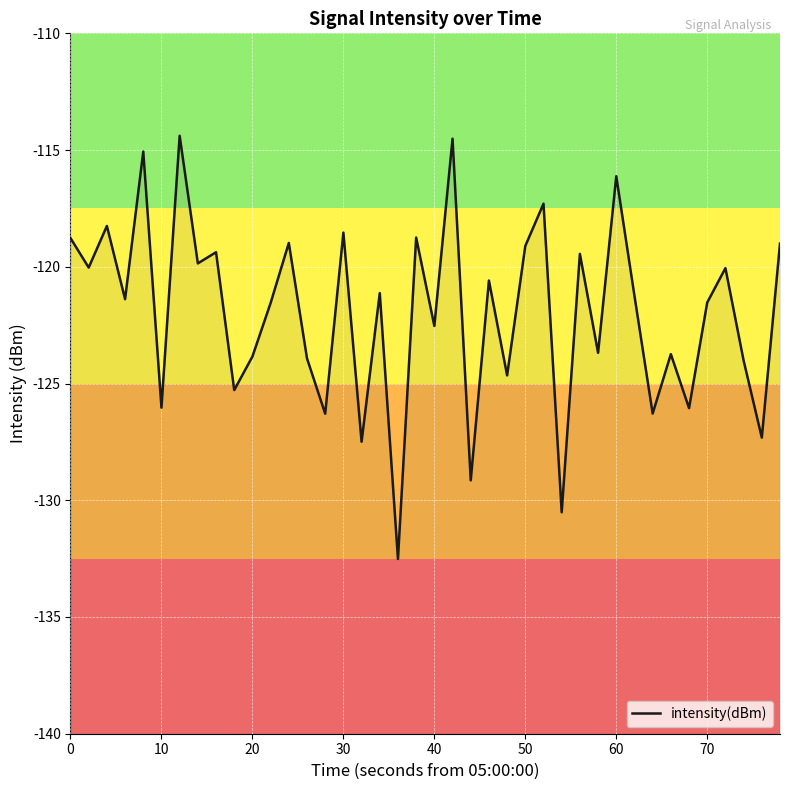

Count the number of data series in this chart.

1